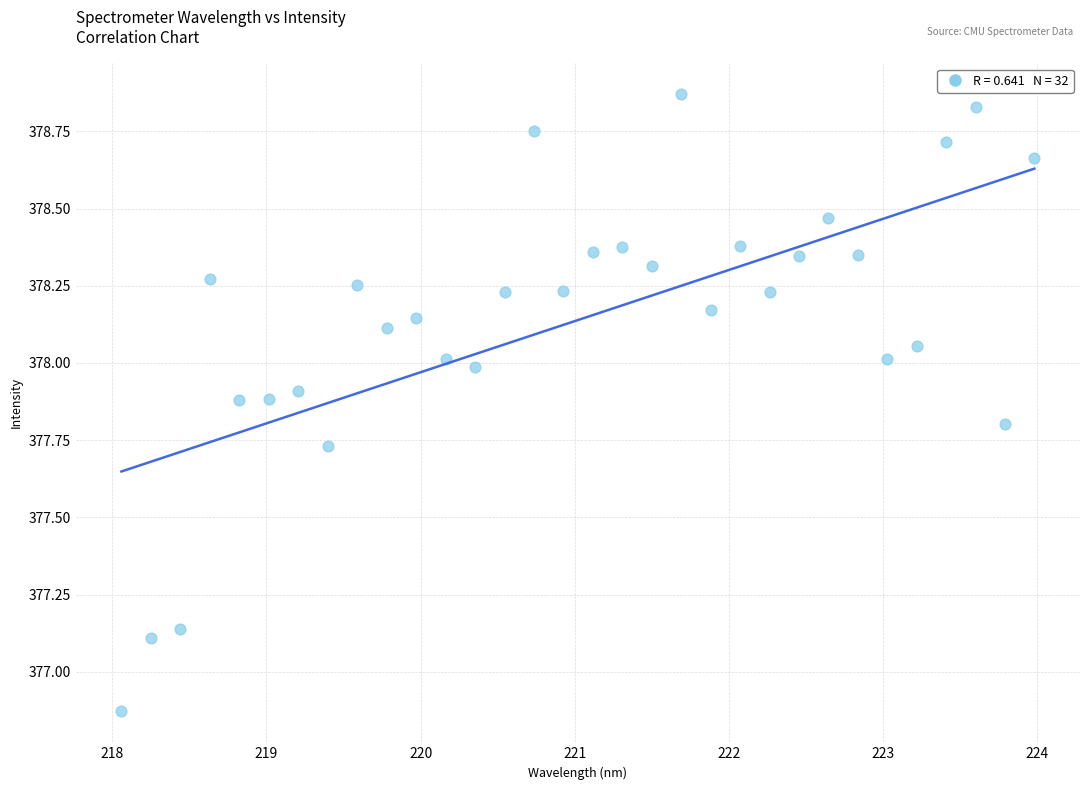

What is the range of Y values (max minus min)?

2.0